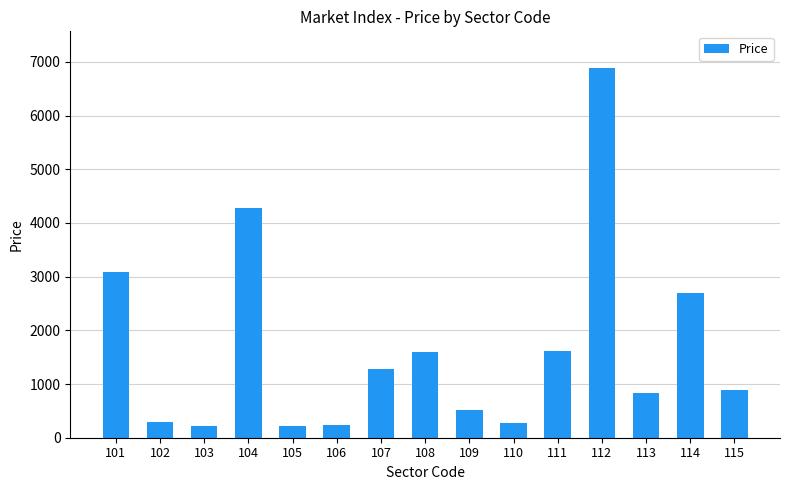

What is the value of the 15th bar from the left?

895